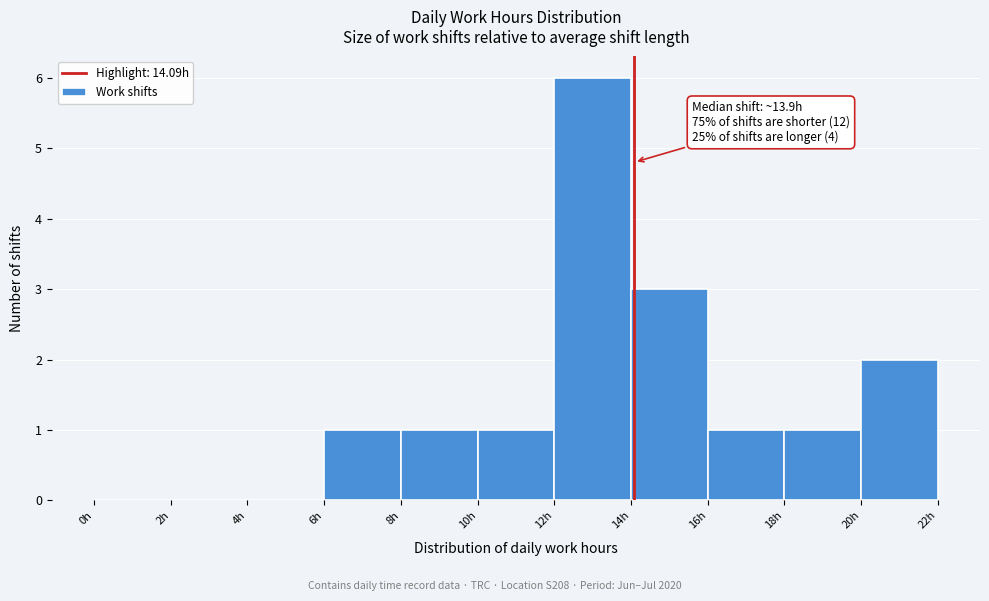

Over which range of the x-axis is the bar tallest?

12 to 14